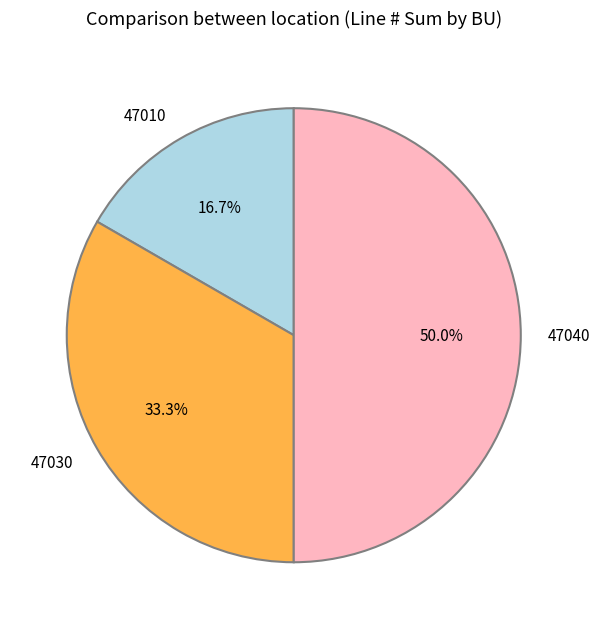

To the nearest percent, what is the difference between the largest and smallest slice percentages?

33%